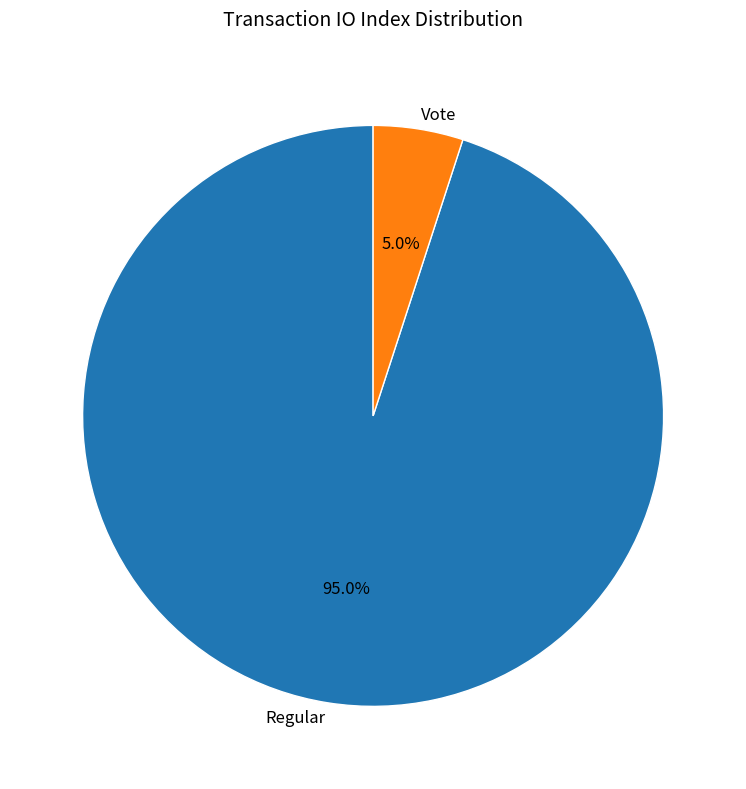

Combined, do Regular and Vote account for over 50%?

Yes